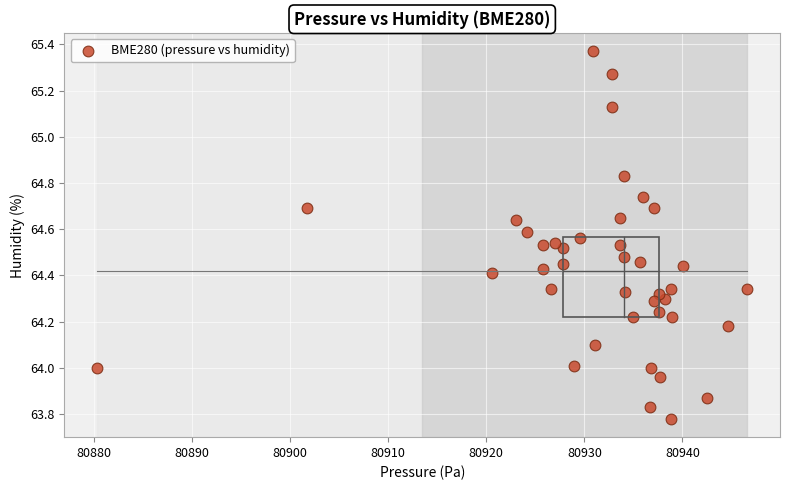

What is the range of Y values (max minus min)?

1.6